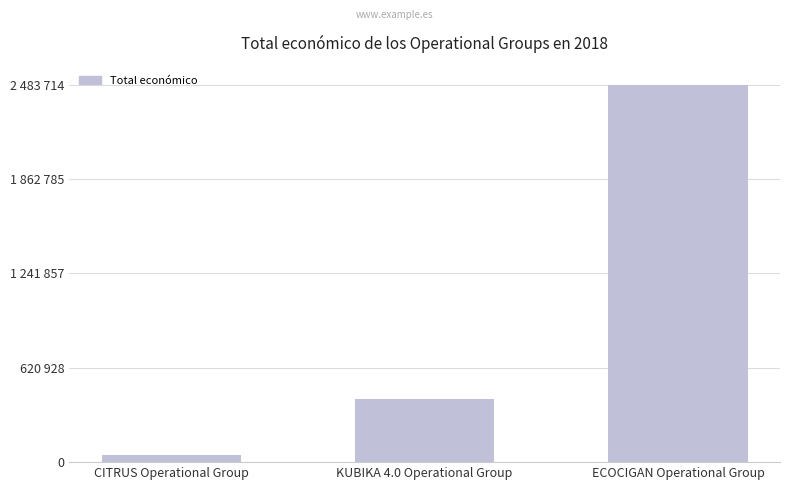

What is the value of the 2nd bar from the left?

414788